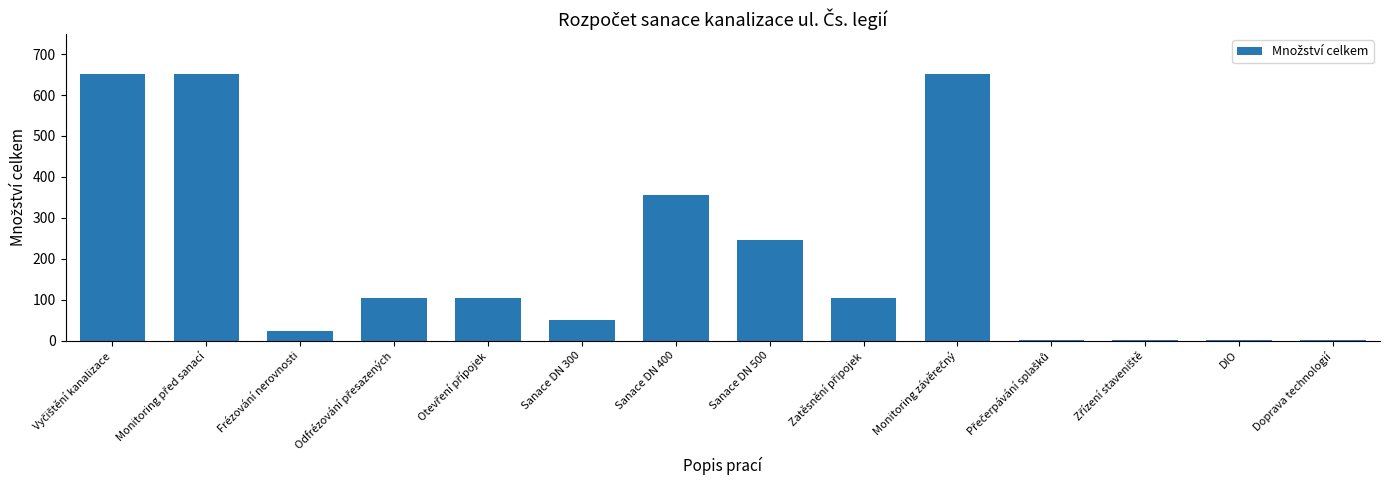

What is the greatest value displayed?

651